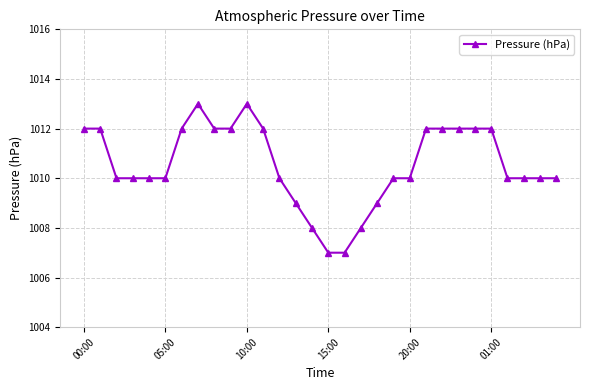

What is the minimum value shown in the chart?

1007